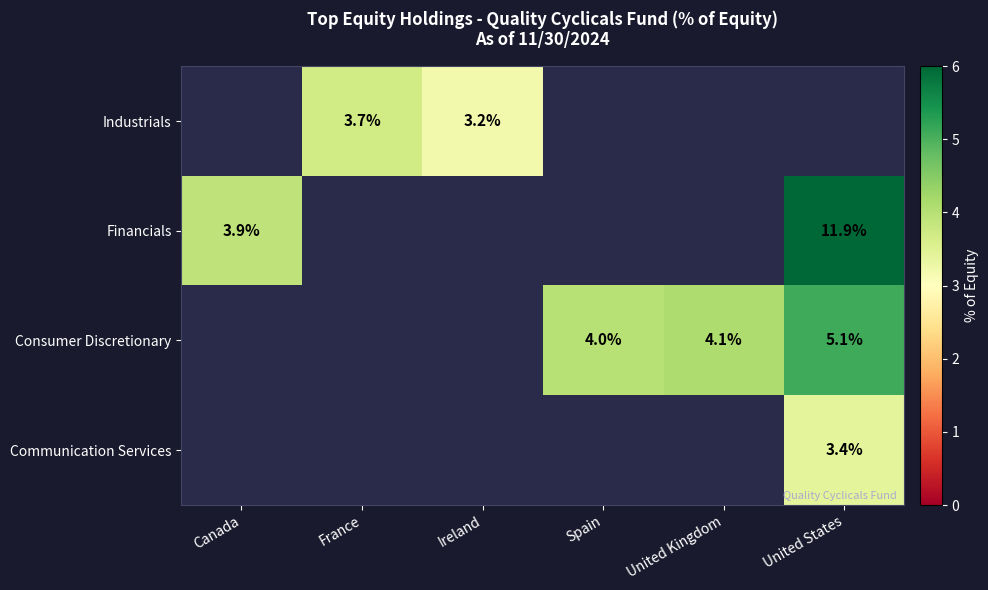

Which category has the lowest value in the row_0 series?

Canada